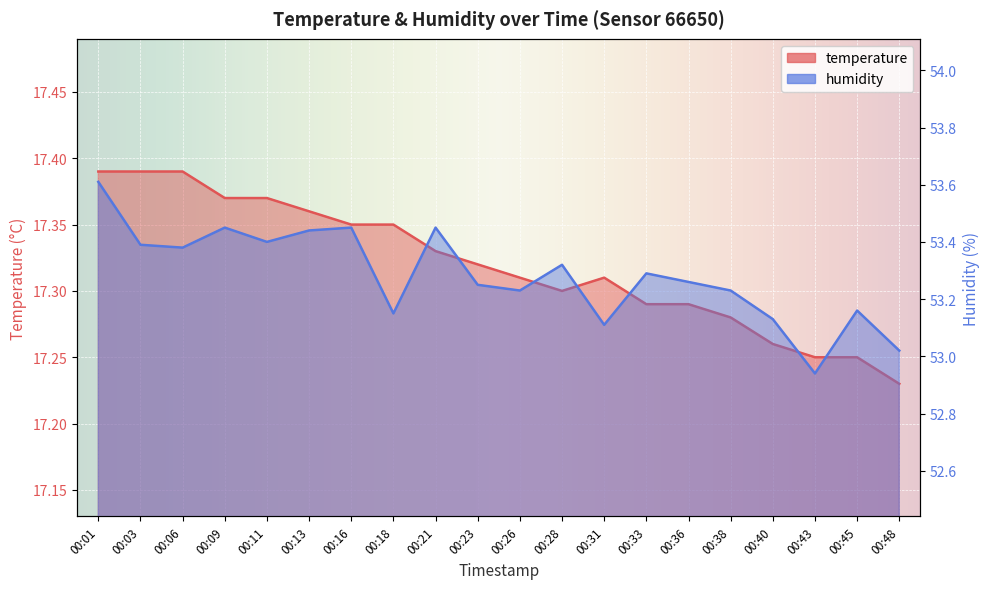

What are all the series names shown in the legend?

temperature, humidity